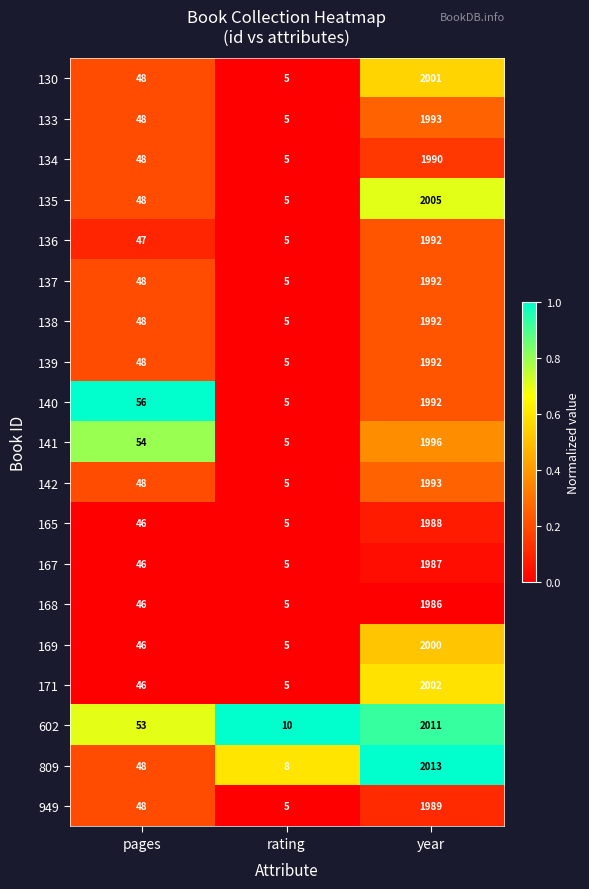

What is the average value of the 165 series?

680